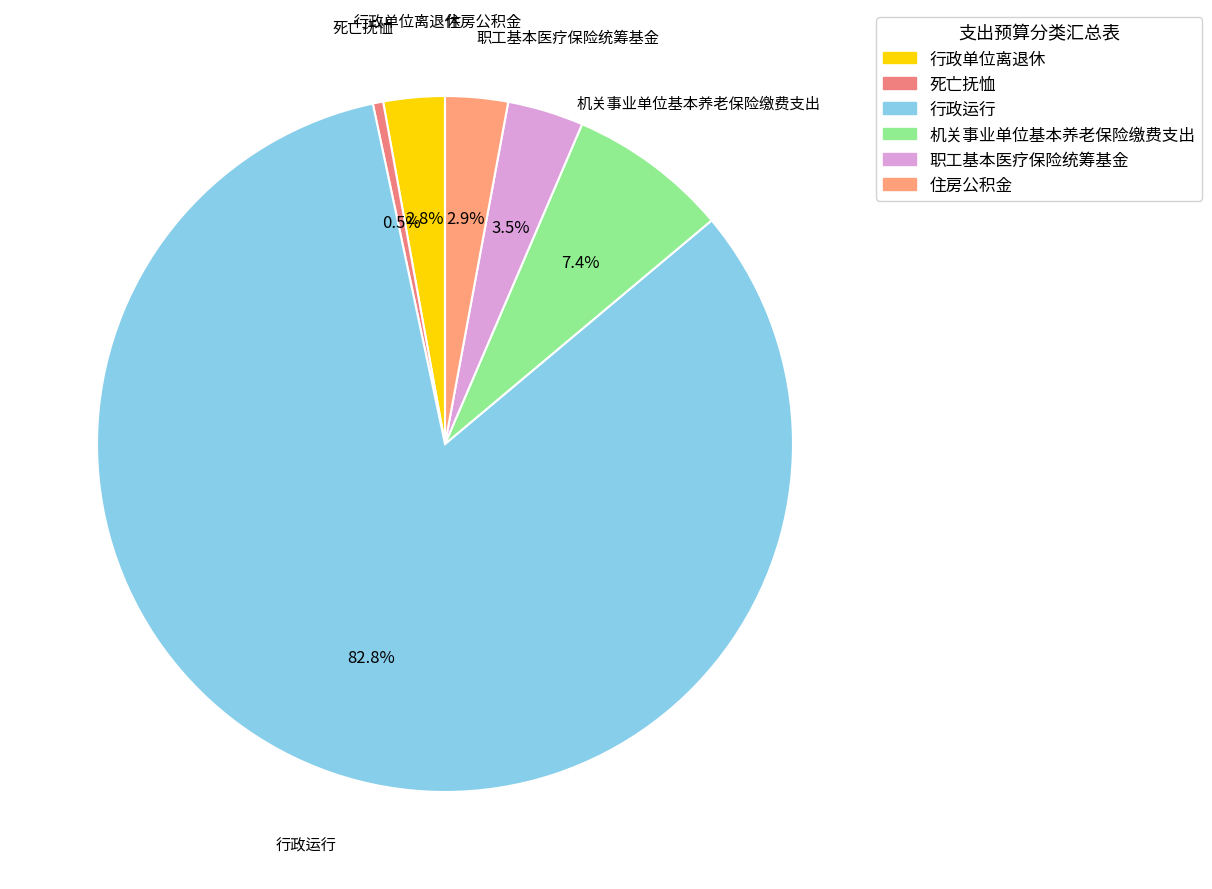

To the nearest percent, what is the difference between the 死亡抚恤 and 行政运行 slice percentages?

82%